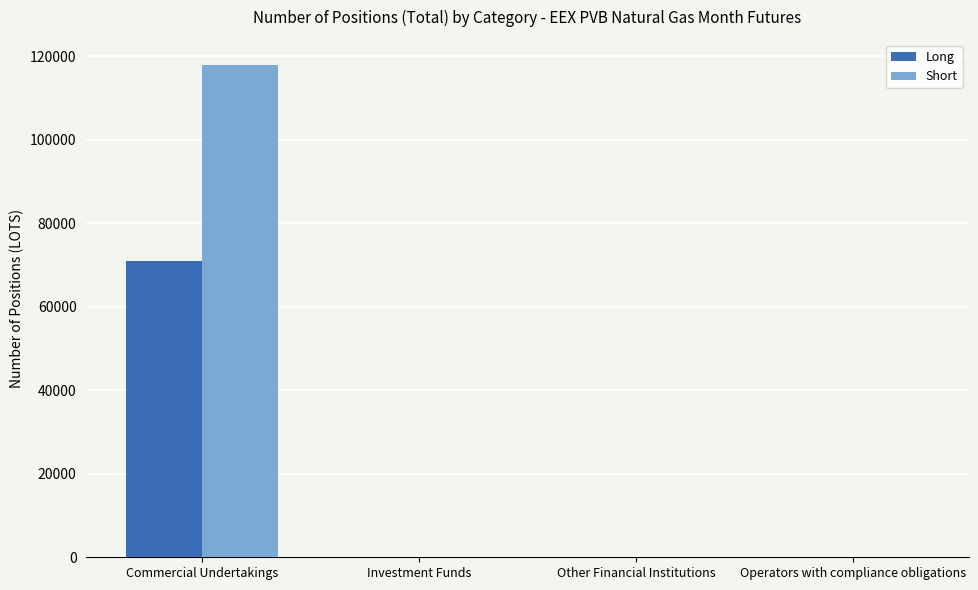

How many Short values are between 0 and 118002?

4